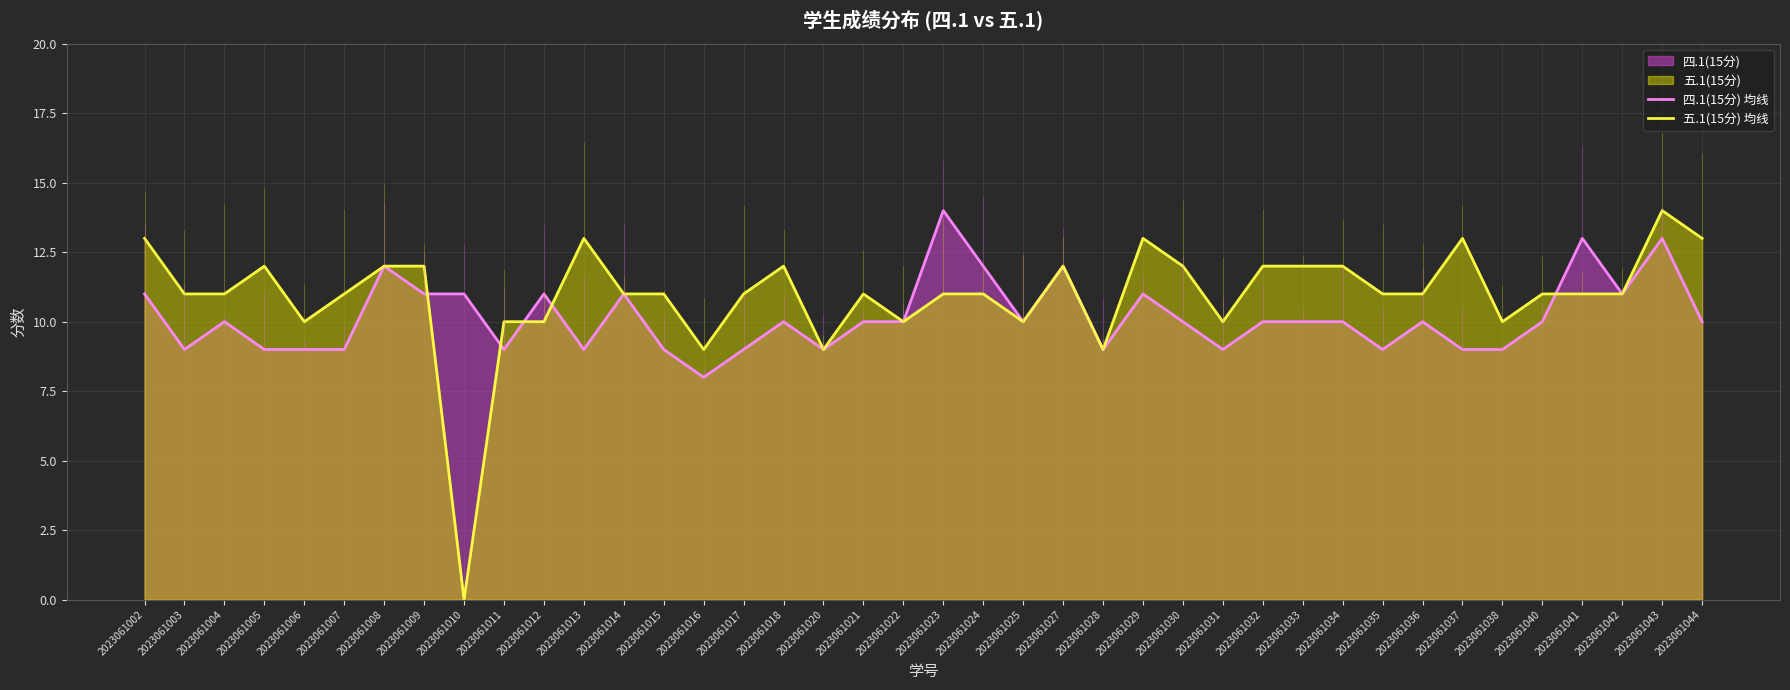

Which series has the widest spread of values?

五.1(15分) 均线